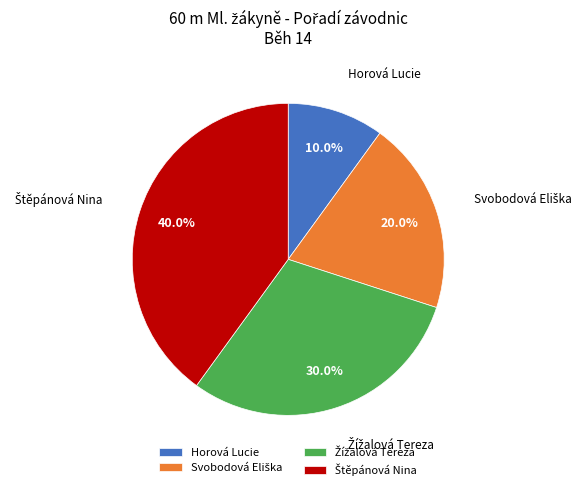

Which slice is the smallest?

Horová Lucie